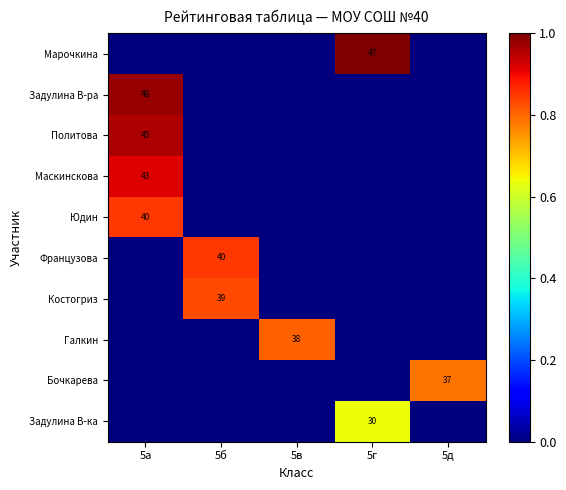

Which has a higher value, 5а or 5б?

5а